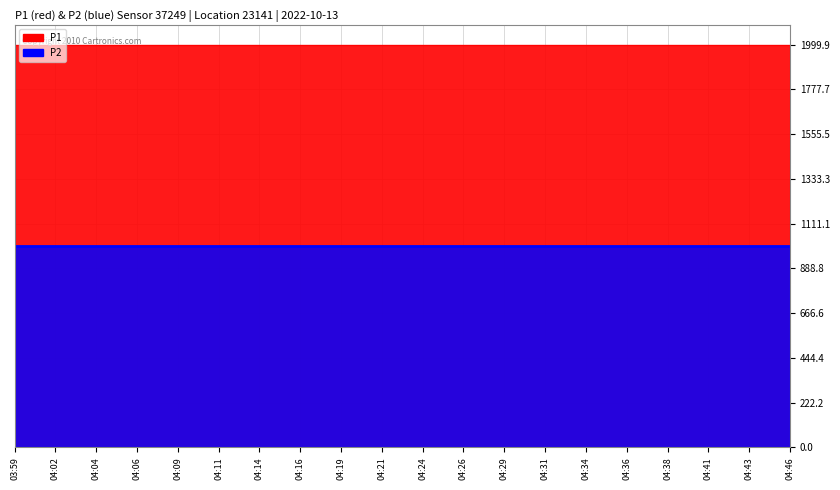

True or false: P1 has a value of 457.4 at 03:59.

False